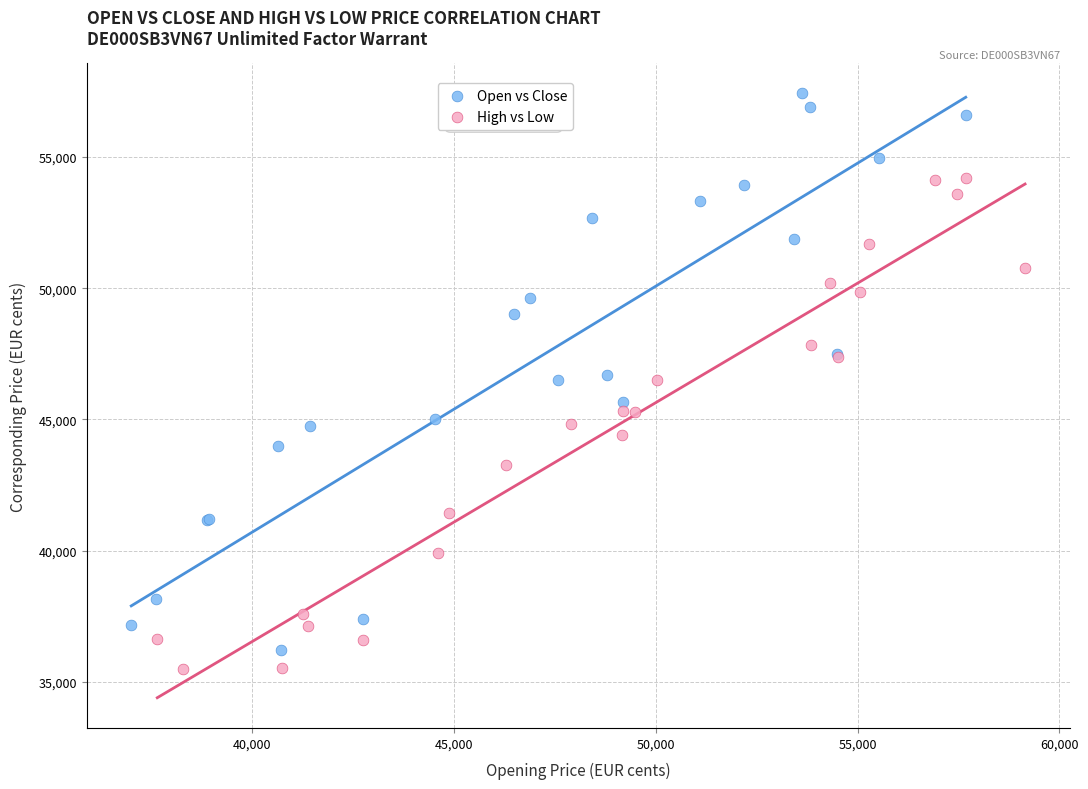

Which series has the largest Y range (max minus min)?

Open vs Close